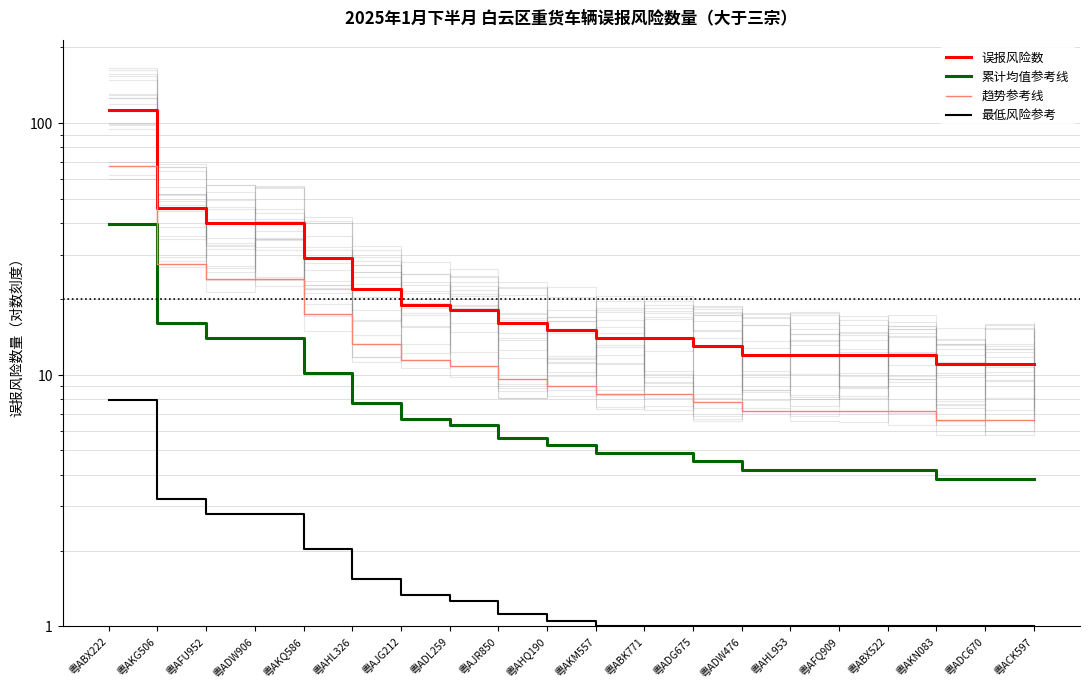

How many lines are shown in the chart?

4